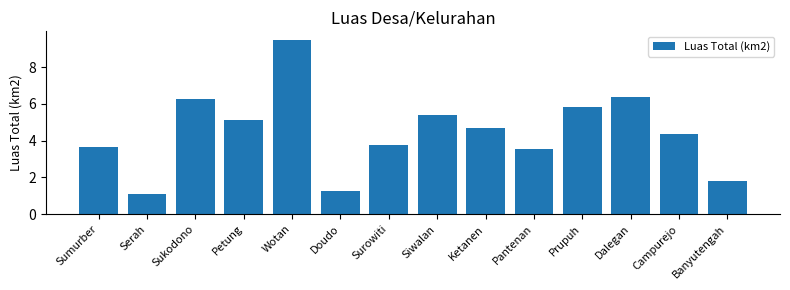

Between Sumurber and Doudo, which is larger?

Sumurber